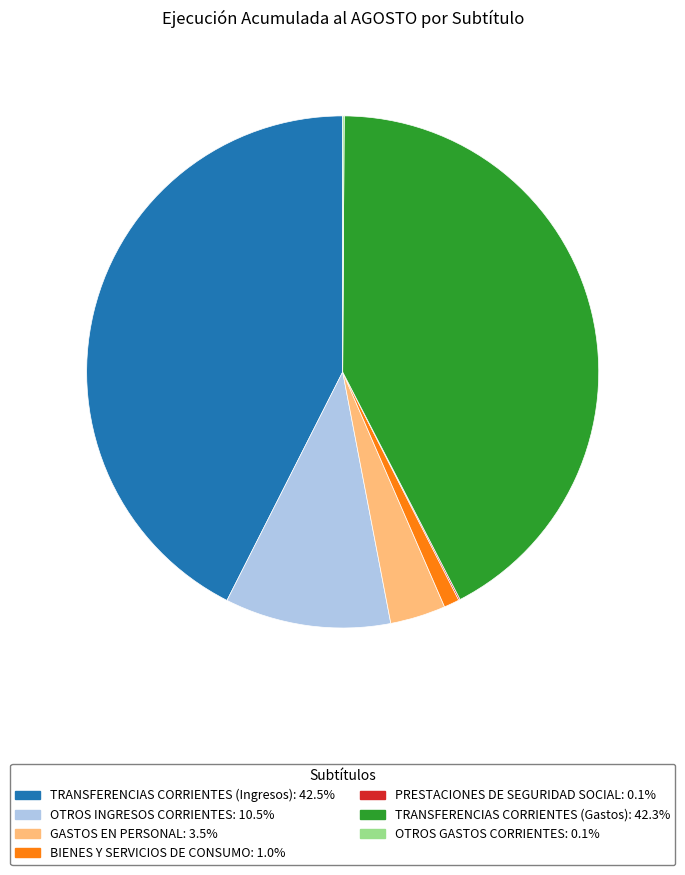

Combined, do TRANSFERENCIAS CORRIENTES (Gastos) and OTROS INGRESOS CORRIENTES account for over 50%?

Yes